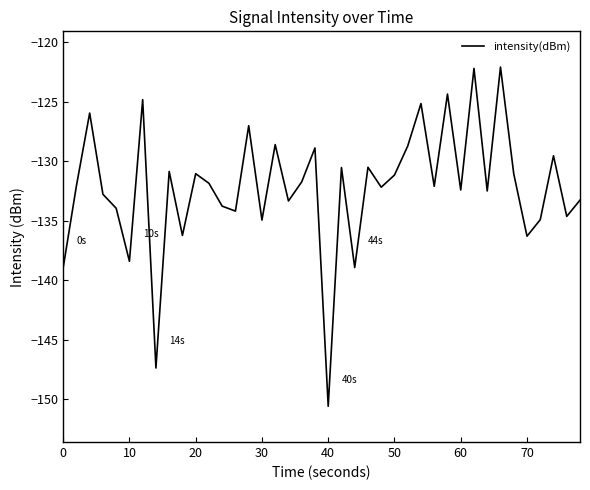

What is the greatest value displayed?

-122.1